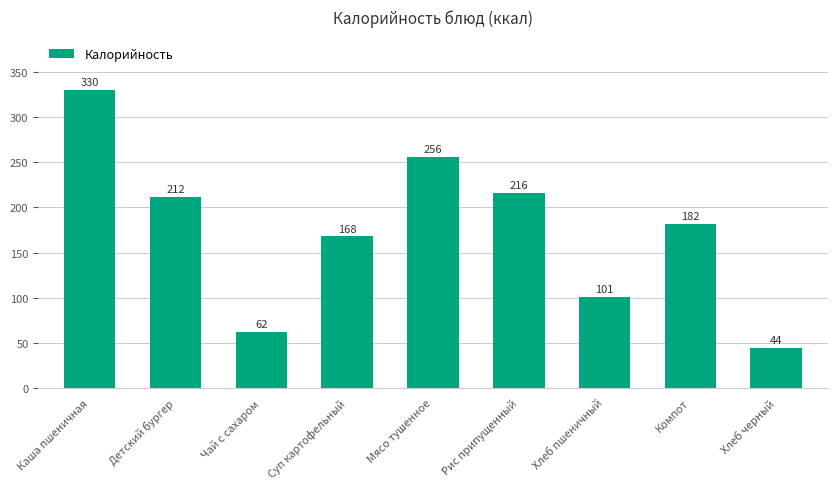

The value at Хлеб черный is 44. True or false?

True